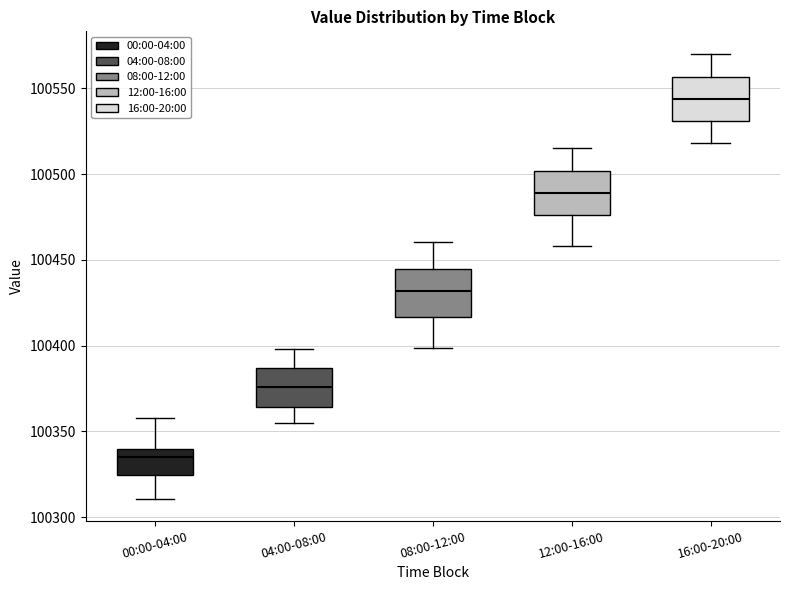

Reading left to right, read every box against the y-axis: the position of its median line, the range the box covers, and the ends of its whiskers. The values are not printed on the chart, so give them approximately, as read against the axis.

00:00-04:00: median 100335, box 100325 to 100340, whiskers 100310 to 100360
04:00-08:00: median 100375, box 100365 to 100385, whiskers 100355 to 100400
08:00-12:00: median 100430, box 100415 to 100445, whiskers 100400 to 100460
12:00-16:00: median 100490, box 100475 to 100500, whiskers 100460 to 100515
16:00-20:00: median 100545, box 100530 to 100555, whiskers 100520 to 100570